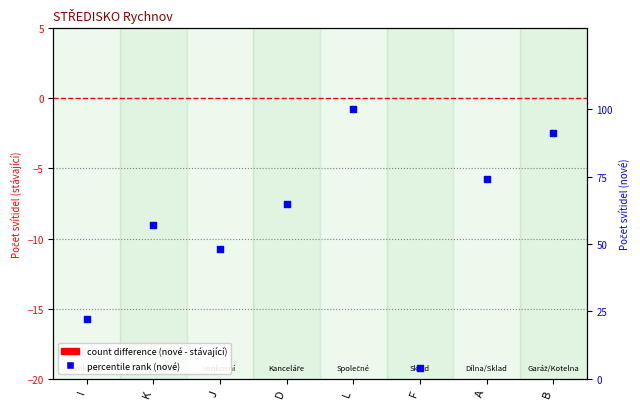

At which category is the sum across all series the highest?

L